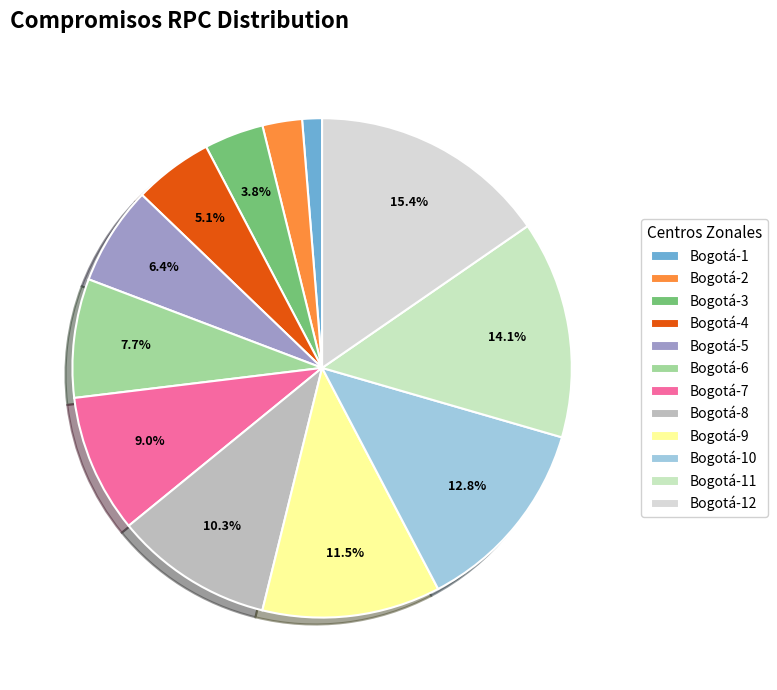

What percentage do Bogotá-4 and Bogotá-8 together represent?

15.4%